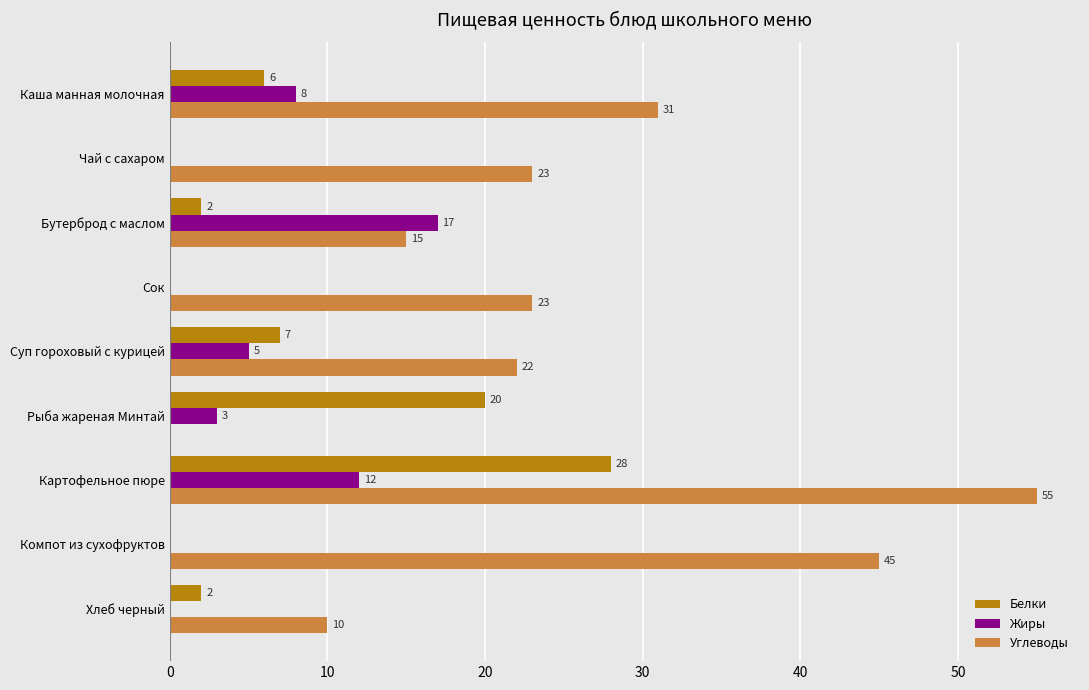

How many Жиры values are between 0 and 8?

7